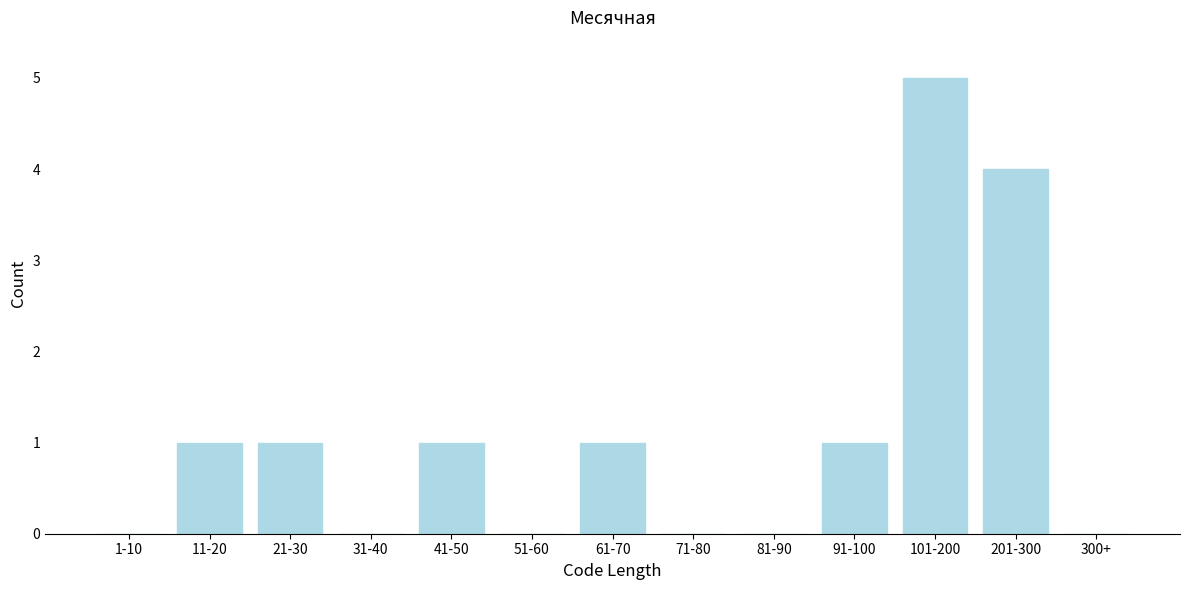

Reading left to right, what are all the values shown in this chart?

1-10=0	11-20=1	21-30=1	31-40=0	41-50=1	51-60=0	61-70=1	71-80=0	81-90=0	91-100=1	101-200=5	201-300=4	300+=0